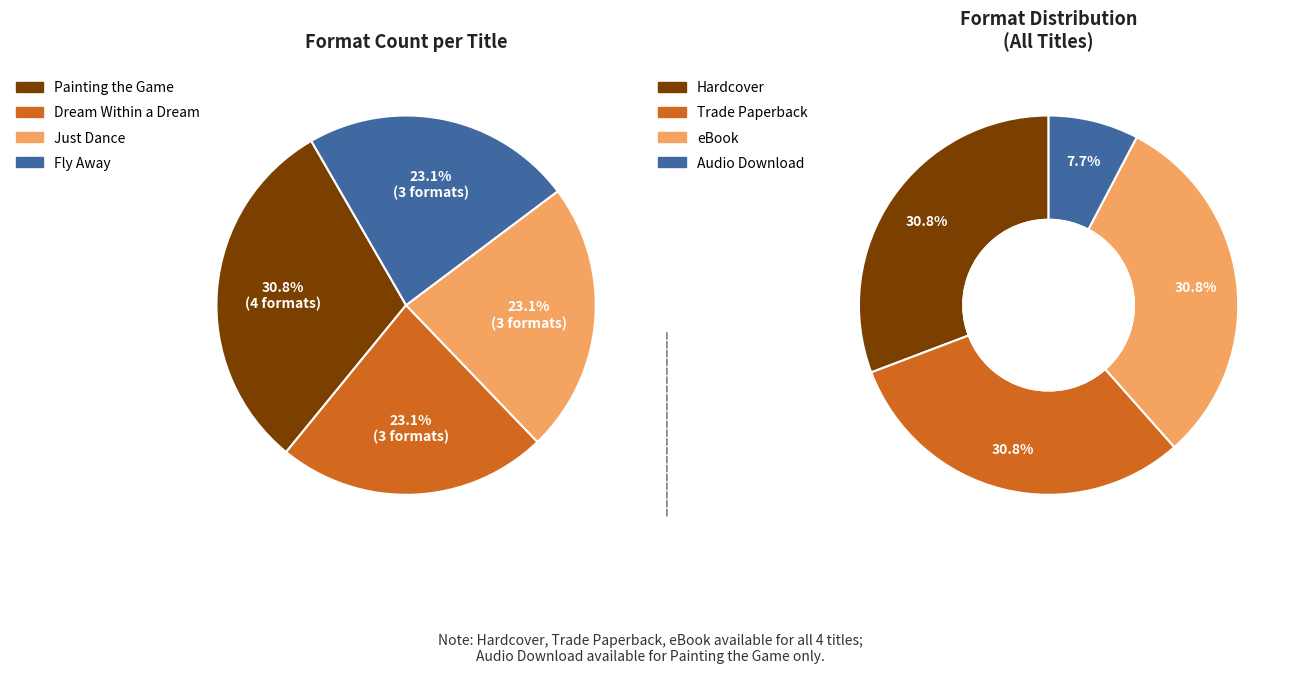

To the nearest percent, what portion does Dream Within a Dream represent?

23%